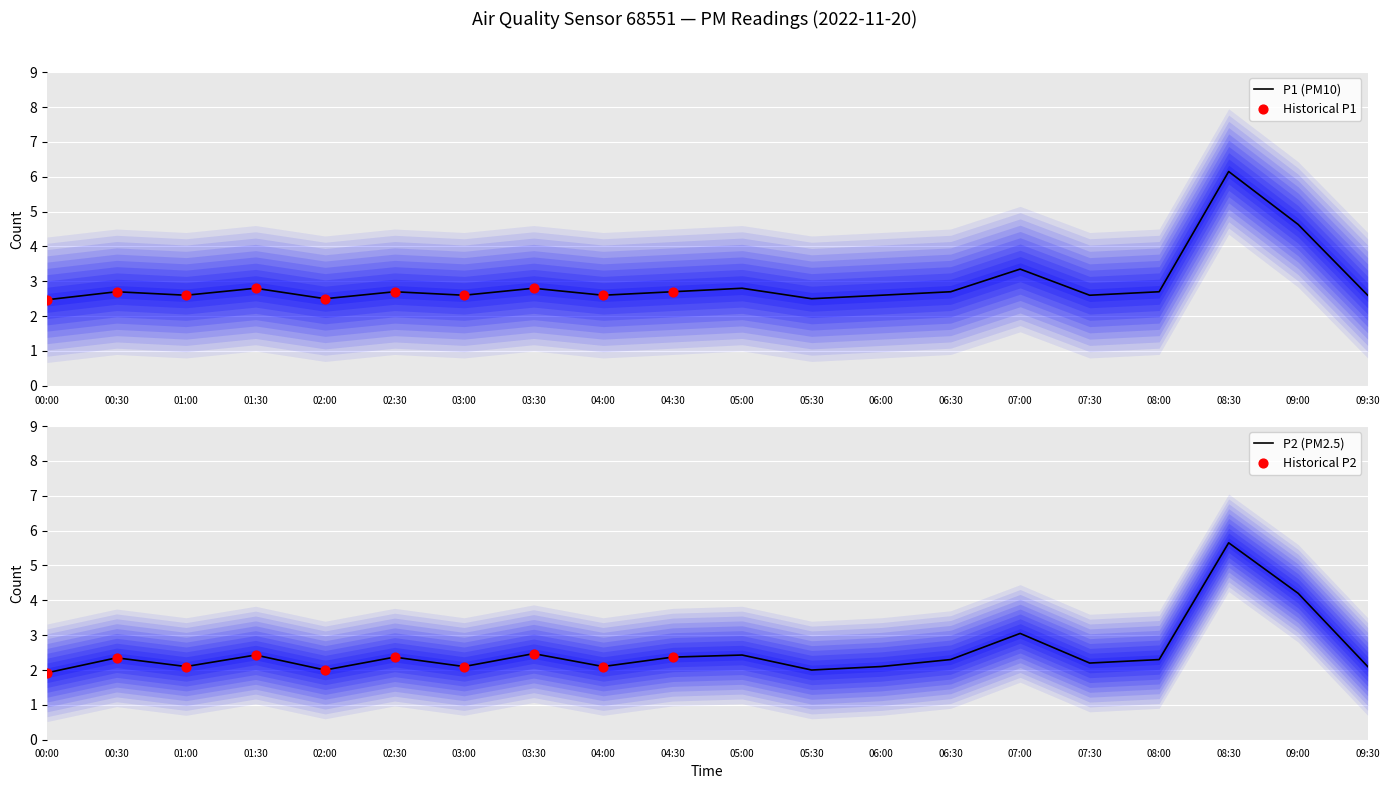

What is the total value across all series at 00:00?

4.4